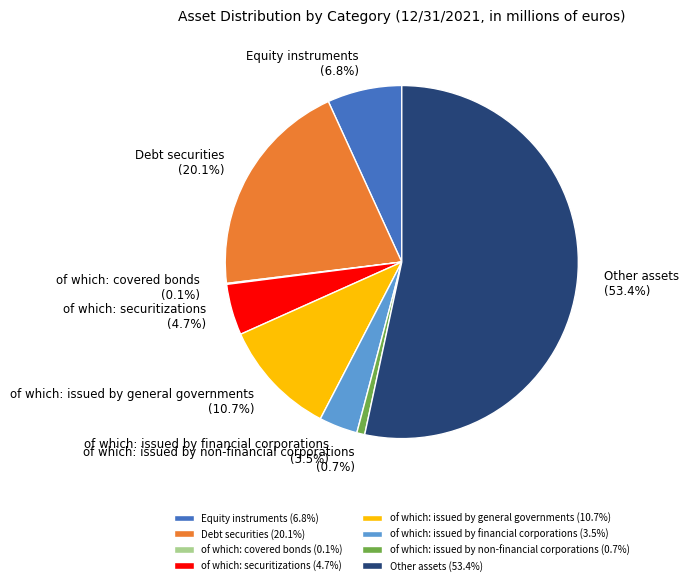

What portion of the pie excludes Other assets?

46.6%